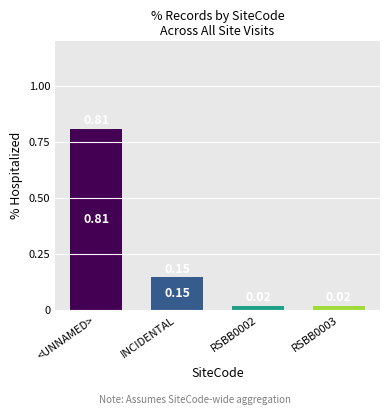

Count the number of data series in this chart.

1